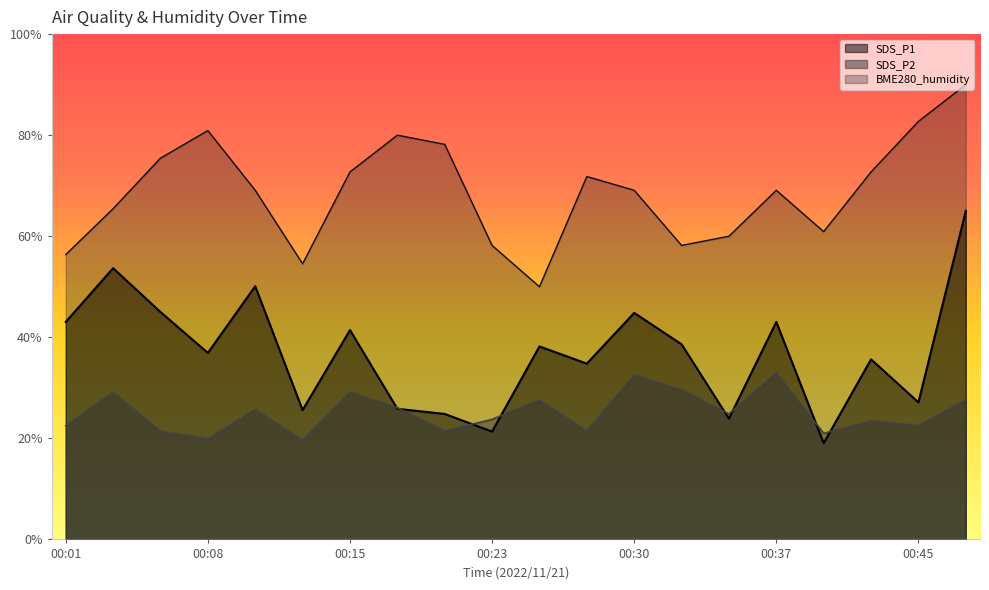

What is the difference between the BME280_humidity values at 00:08 and 00:25?

30.9